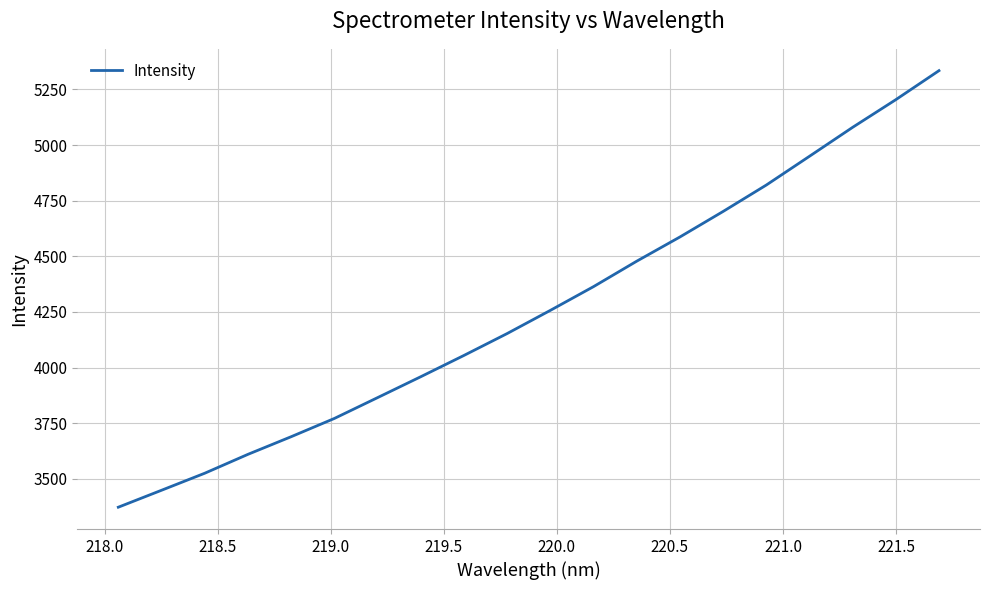

What is the minimum value shown in the chart?

3372.1